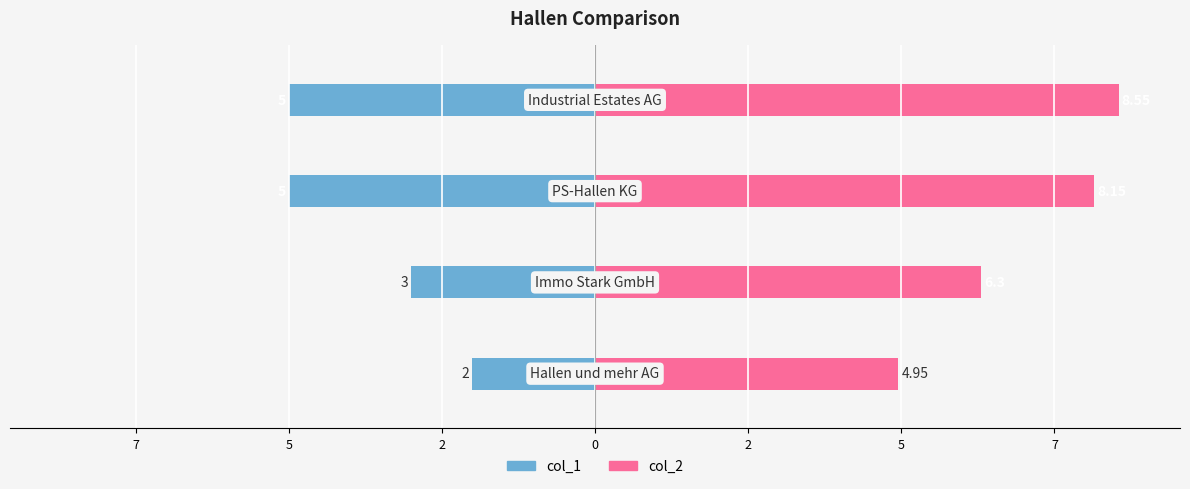

How many values in the col_2 series are below 8?

2